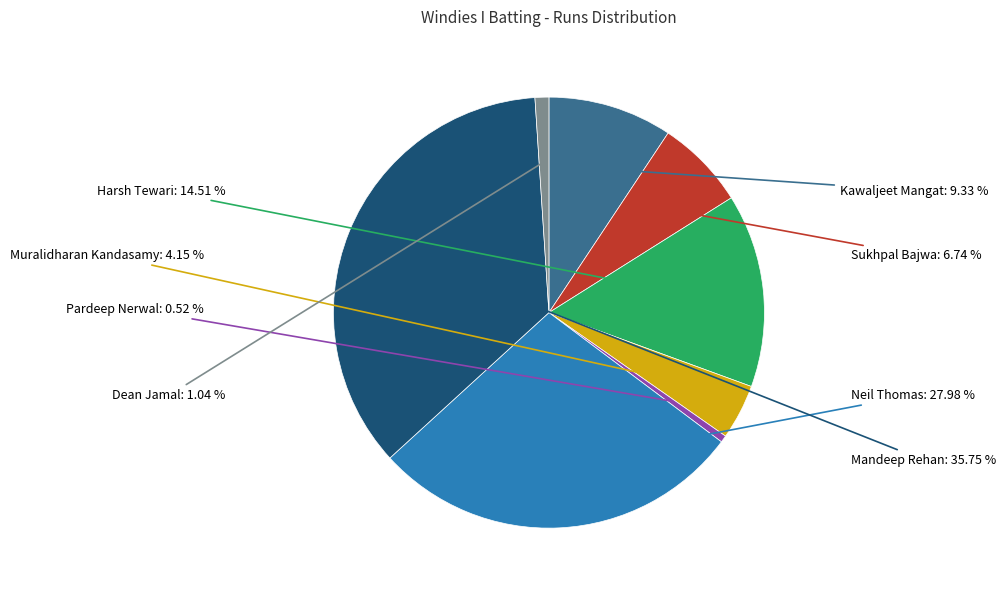

Does any single category account for the majority?

No